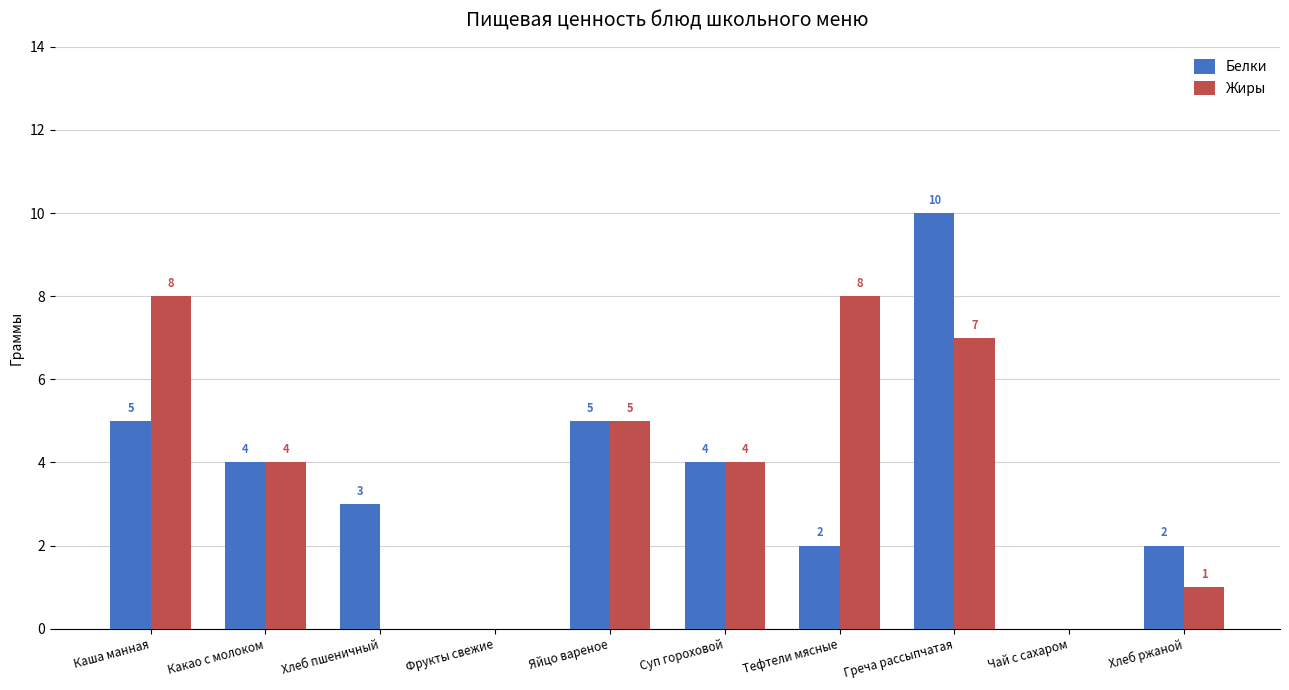

Which series changed the most between Какао с молоком and Тефтели мясные?

Жиры